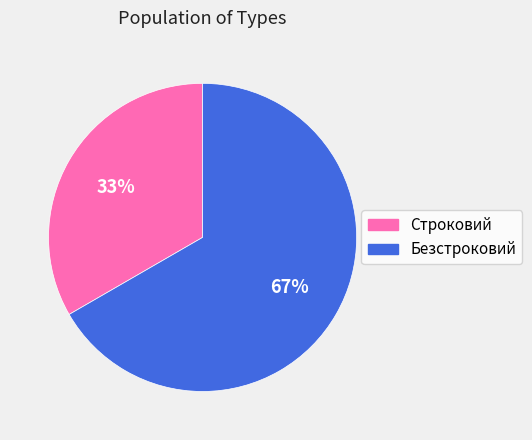

Which category has the smallest portion of the pie?

Строковий